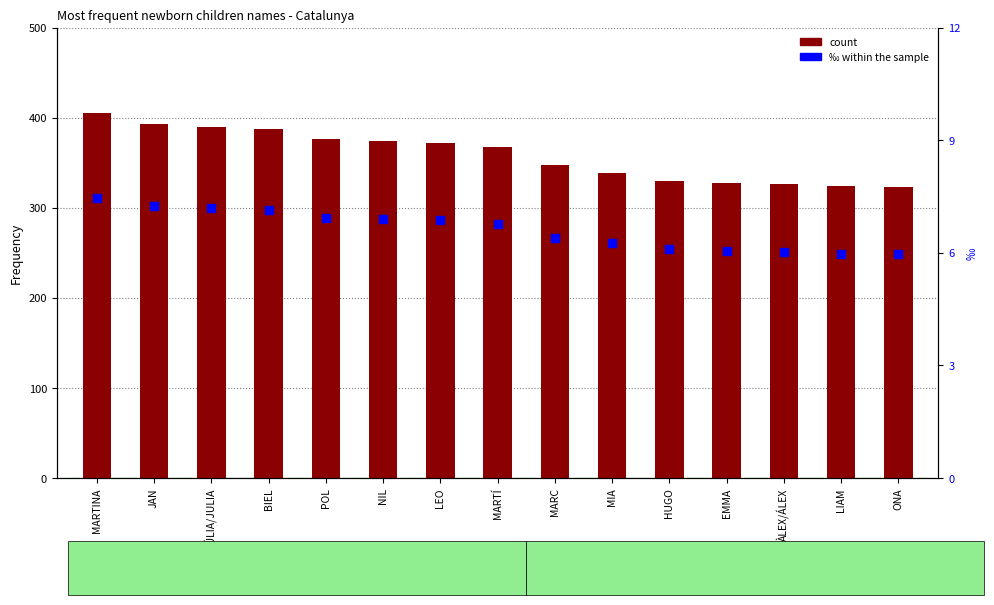

What is the total value across all series at LEO?

378.9